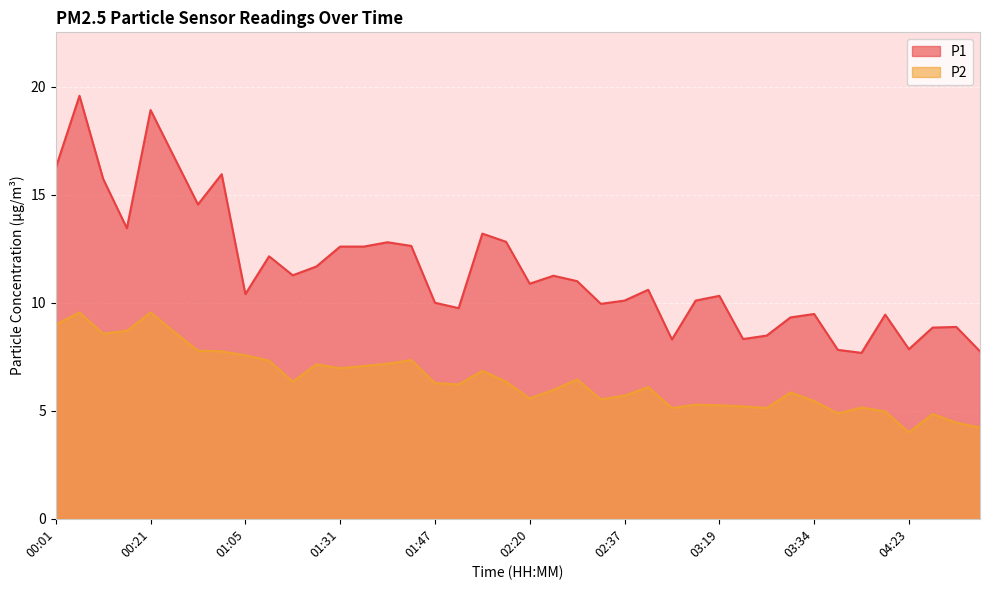

What is the maximum value shown in the chart?

19.6